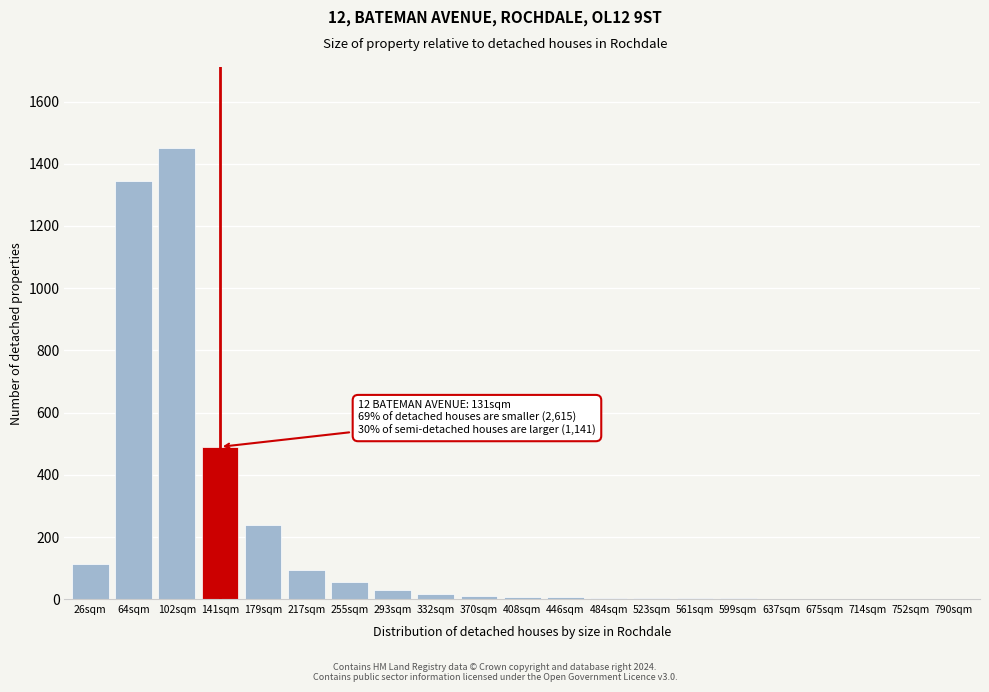

At which category does the chart reach its peak across all series?

102sqm